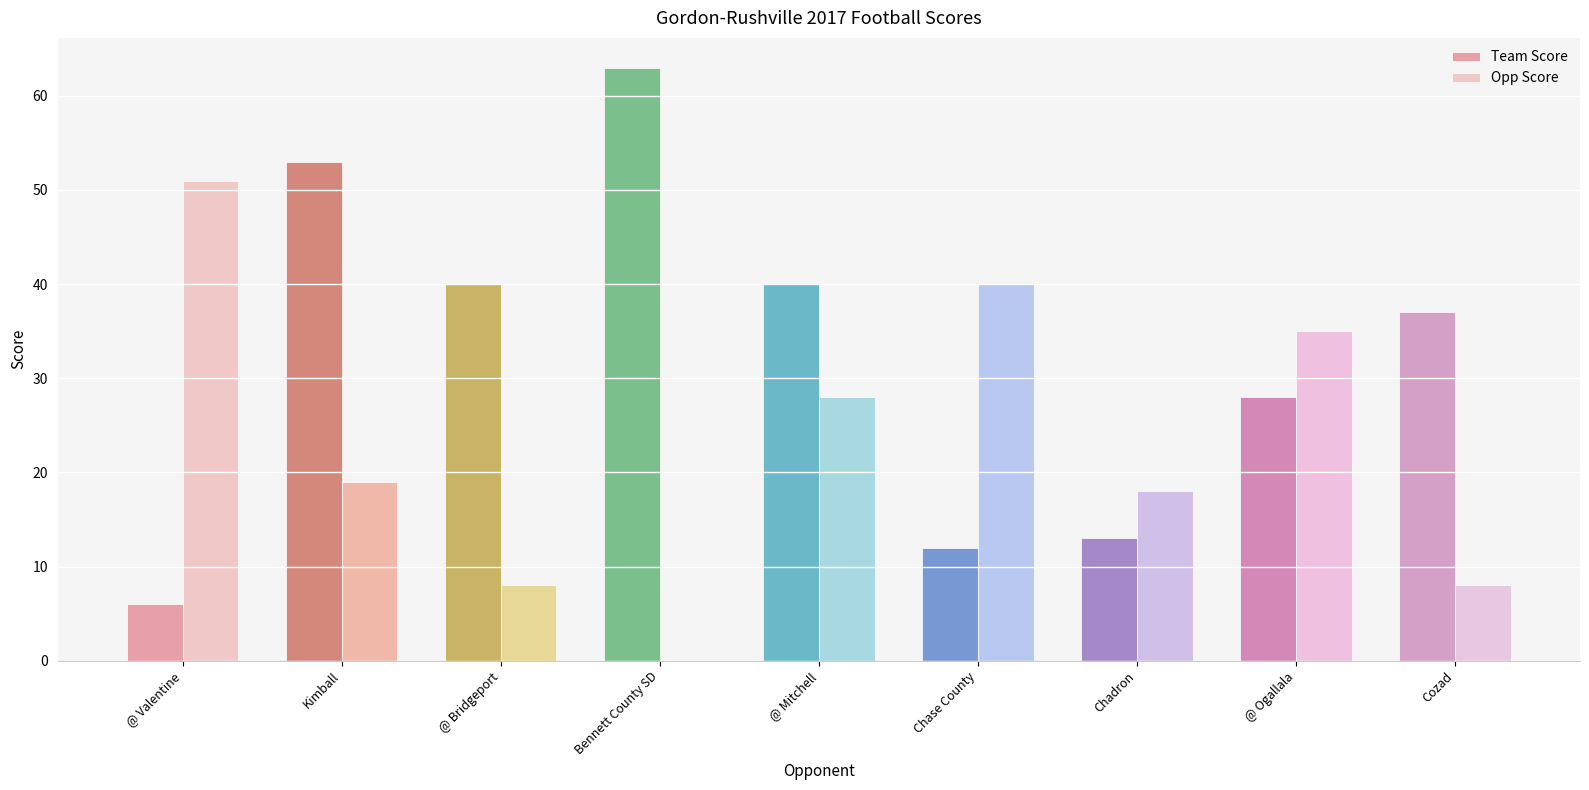

Which series has the largest range (max minus min)?

Team Score